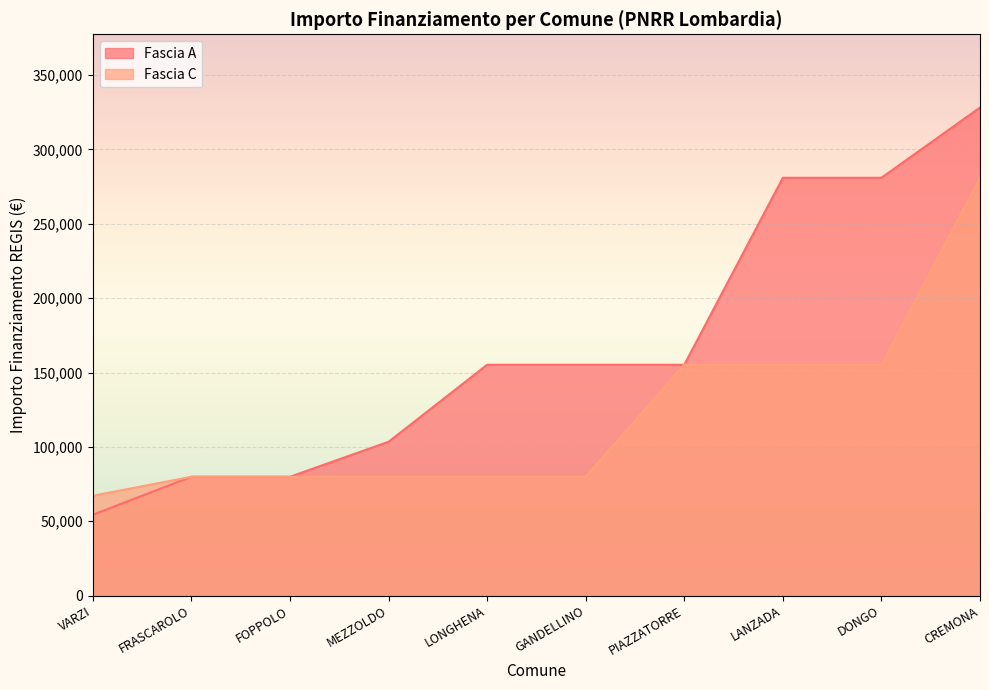

What are all the series names shown in the legend?

Fascia A, Fascia C